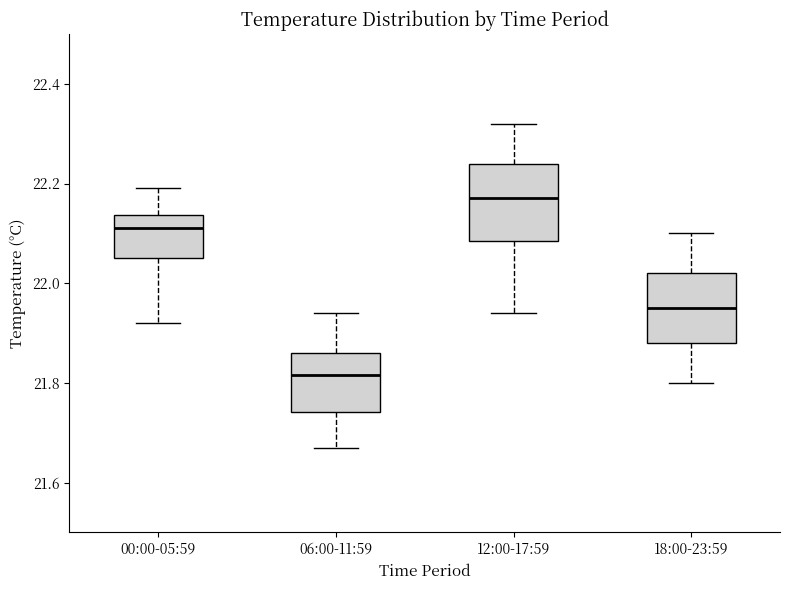

Reading left to right, read every box against the y-axis: the position of its median line, the range the box covers, and the ends of its whiskers. The values are not printed on the chart, so give them approximately, as read against the axis.

00:00-05:59: median 22.12, box 22.06 to 22.14, whiskers 21.92 to 22.20
06:00-11:59: median 21.82, box 21.74 to 21.86, whiskers 21.68 to 21.94
12:00-17:59: median 22.18, box 22.08 to 22.24, whiskers 21.94 to 22.32
18:00-23:59: median 21.96, box 21.88 to 22.02, whiskers 21.80 to 22.10